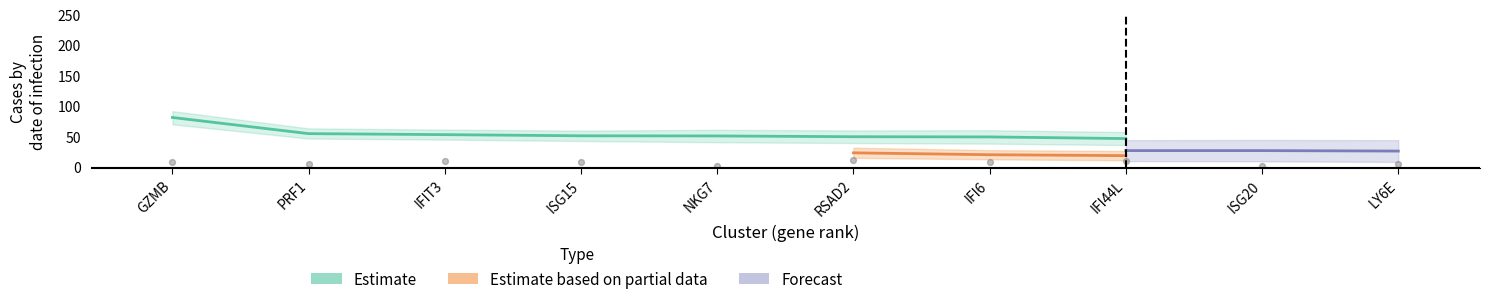

At which category is the sum across all series the highest?

GZMB